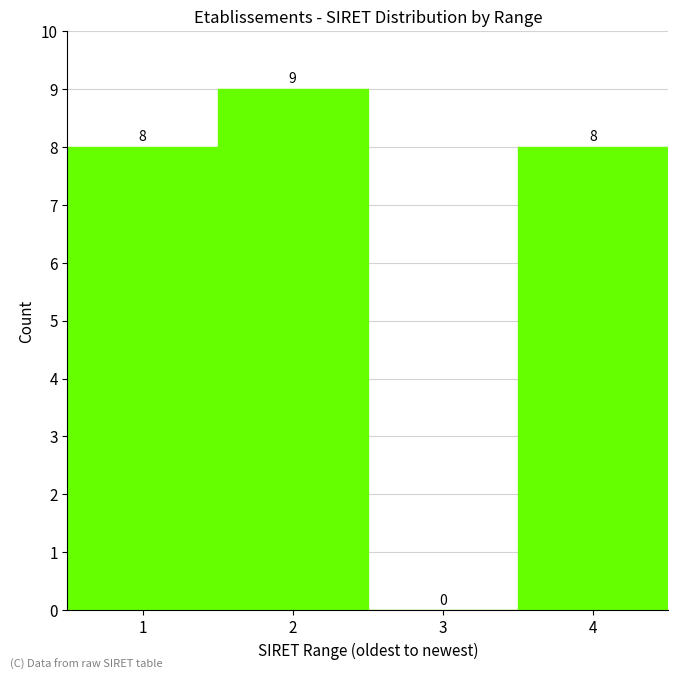

Reading left to right, list every bar in this chart as the range it spans on the x-axis followed by its height.

0.5 to 1.5: 8
1.5 to 2.5: 9
2.5 to 3.5: 0
3.5 to 4.5: 8